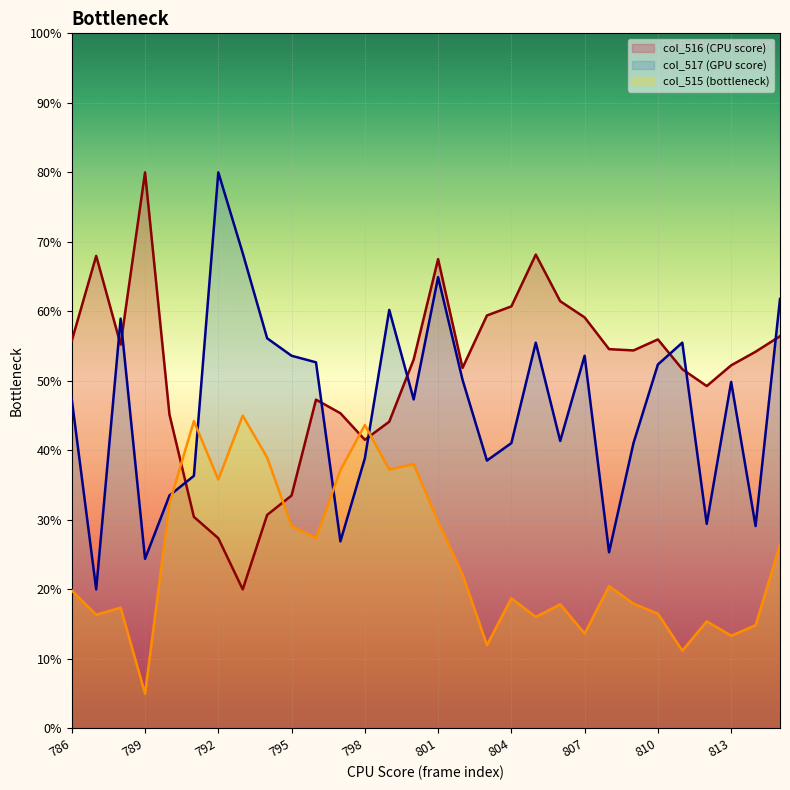

What is the spread (max minus min) of values at 813?

38.9